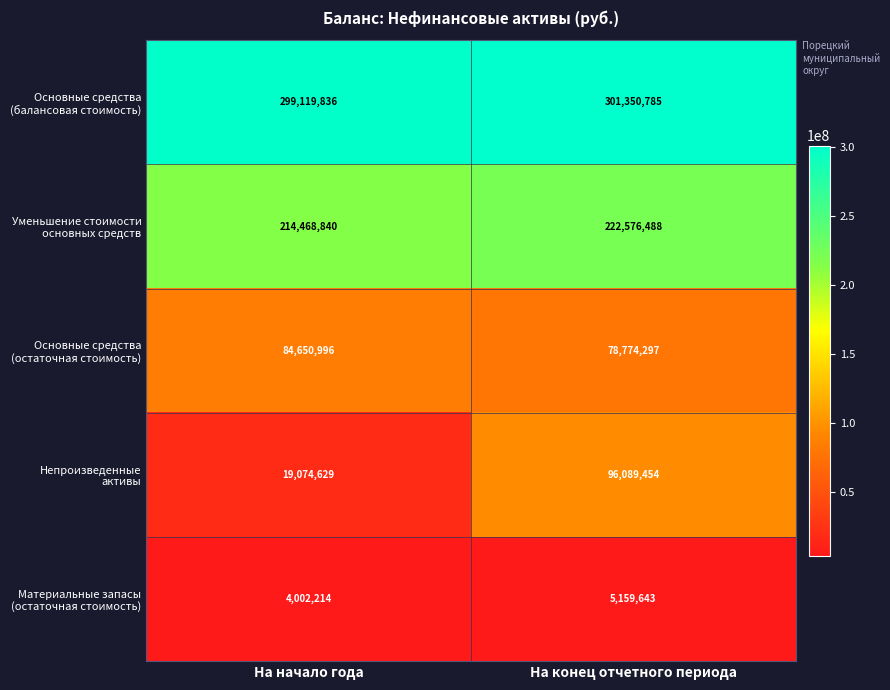

What is the difference between the highest and lowest values at На конец отчетного периода?

296191142